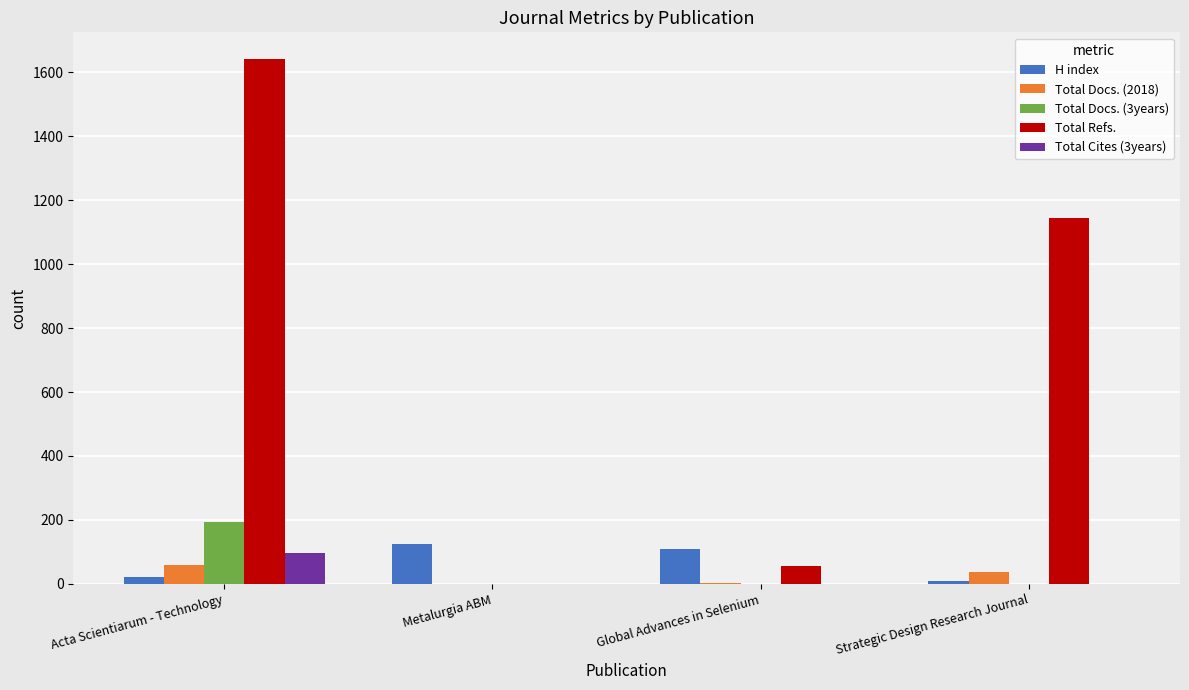

True or false: Total Cites (3years) has a value of 0 at Strategic Design Research Journal.

True